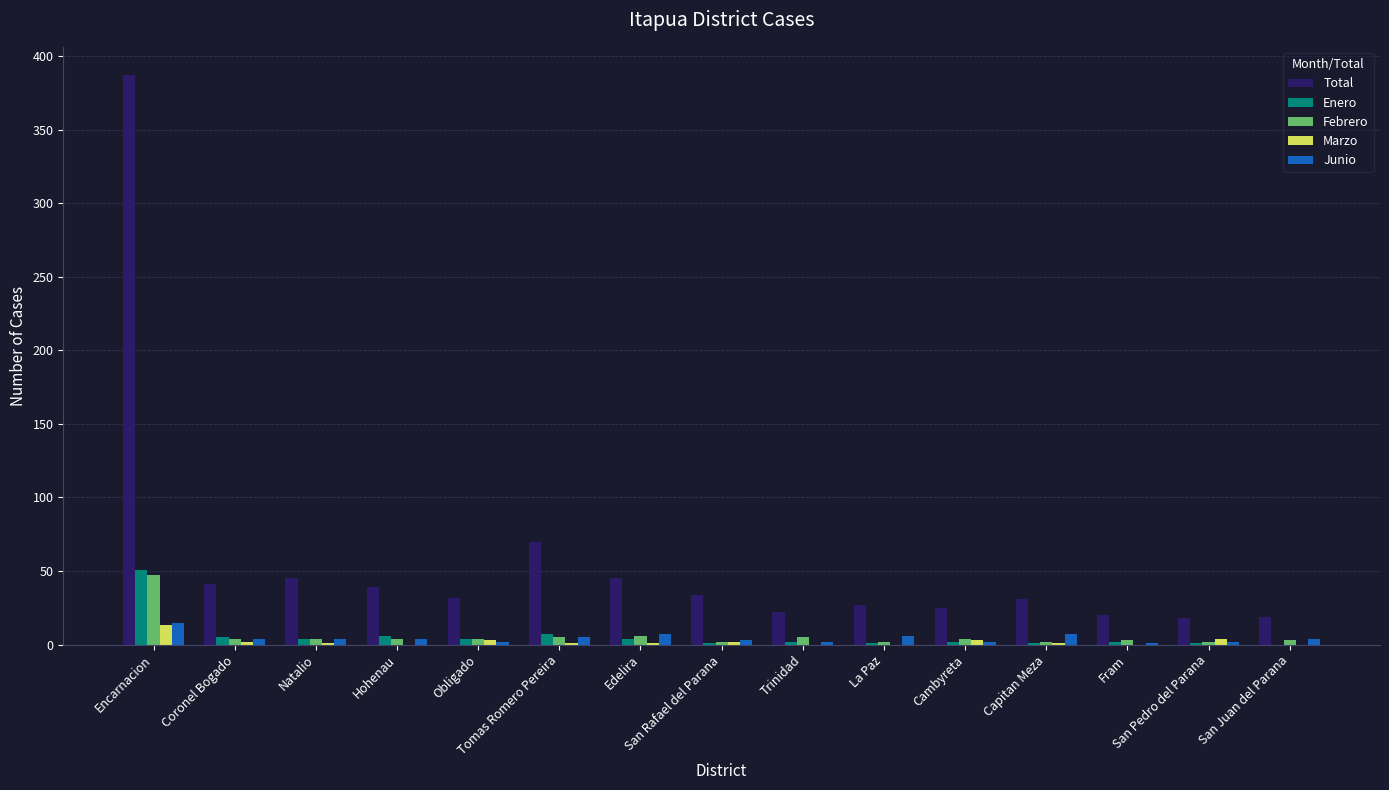

At which category is the sum across all series the highest?

Encarnacion